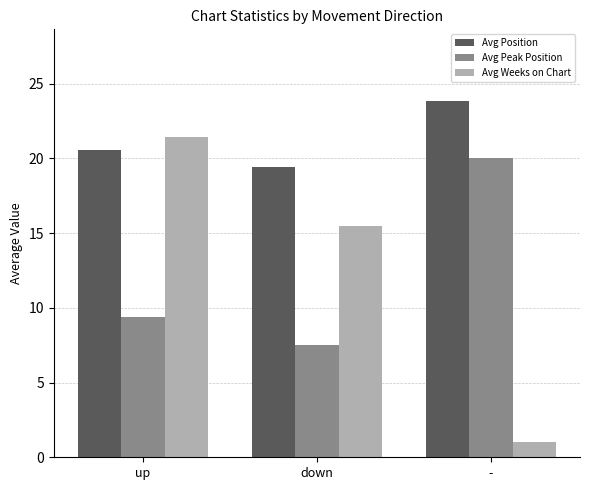

What is the maximum value for Avg Position?

23.9